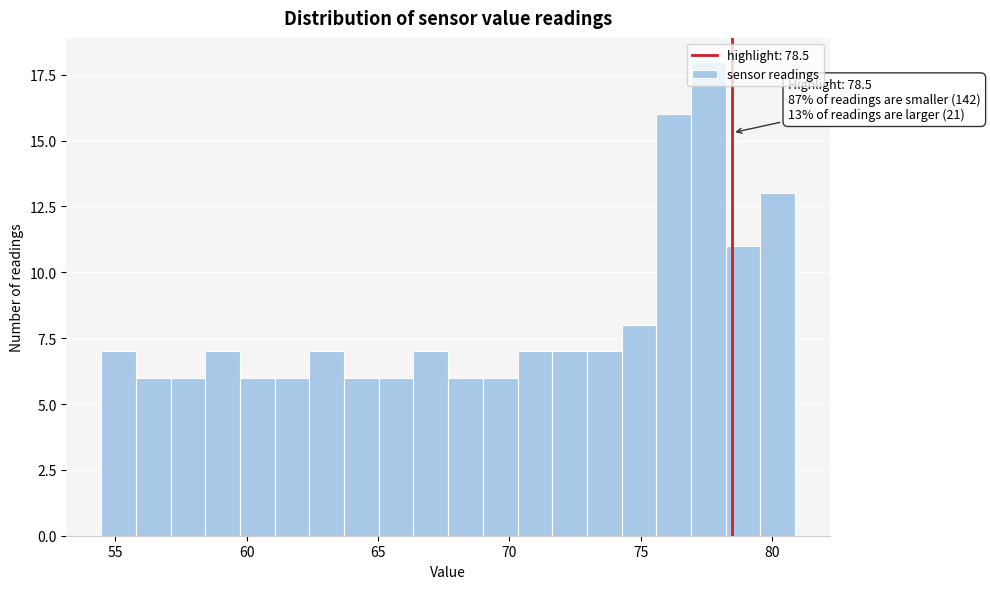

Read against the x-axis, roughly where is the centre of the tallest bar?

77.5